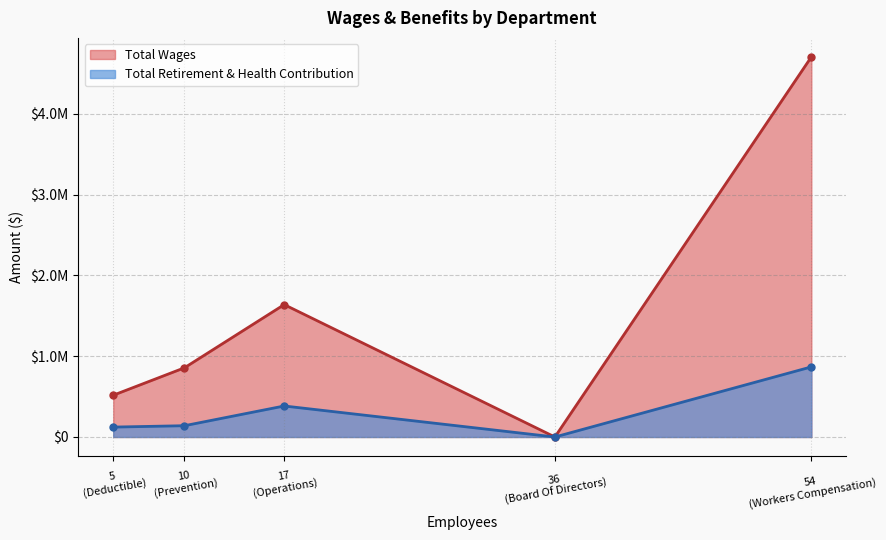

How many data points does each series have?

5